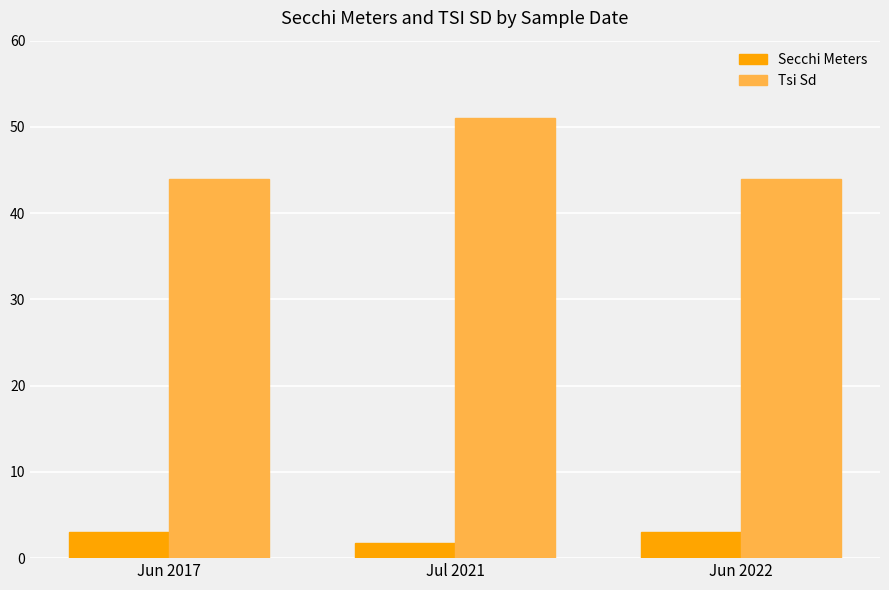

True or false: Secchi Meters has a value of 1.8 at Jul 2021.

True